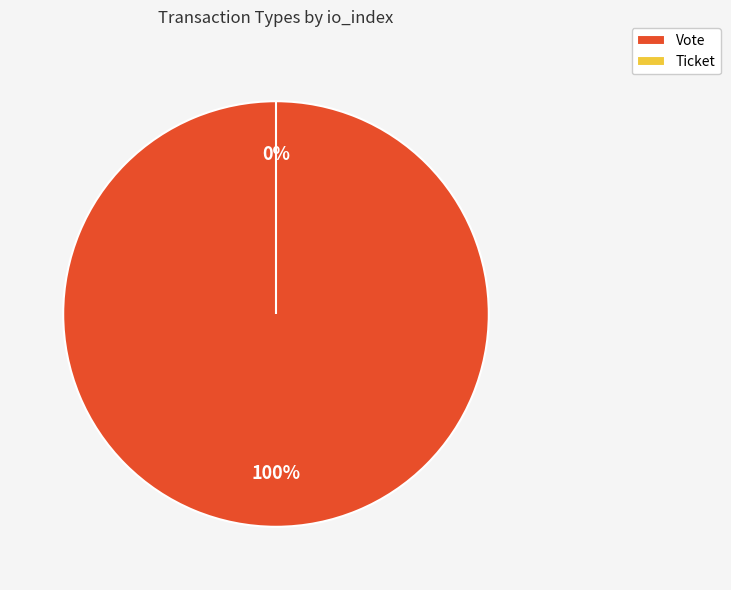

To the nearest percent, what is the difference between the Vote and Ticket slice percentages?

100%